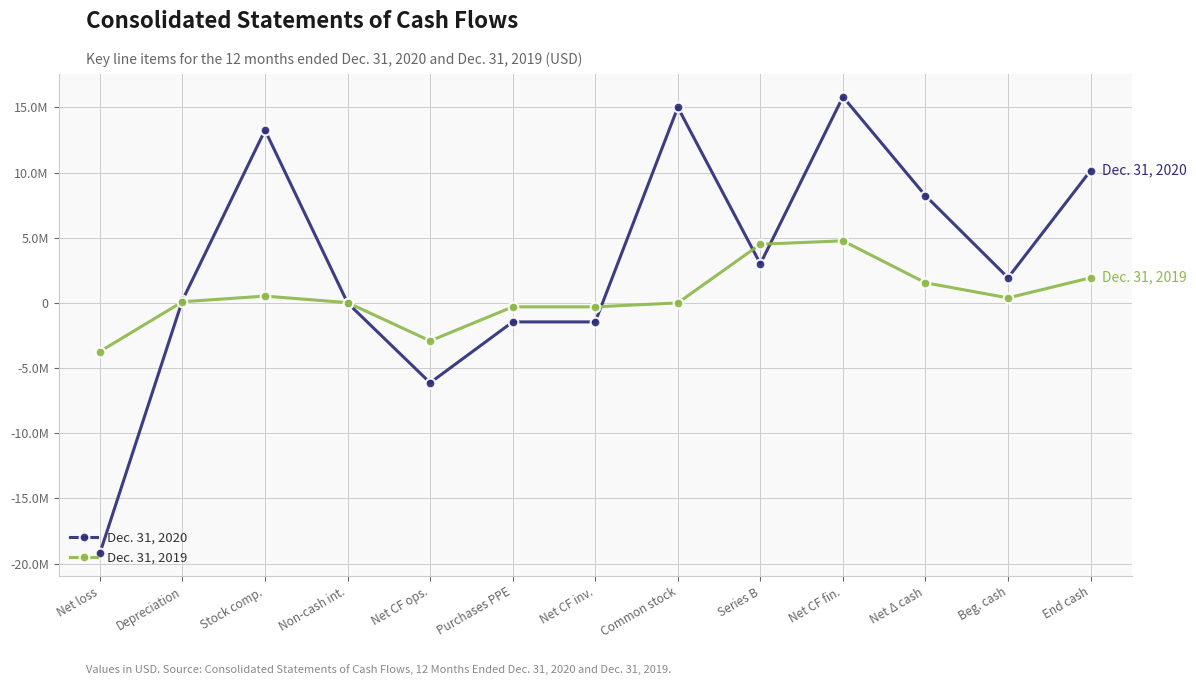

Which label corresponds to the smallest value in the chart?

Net loss